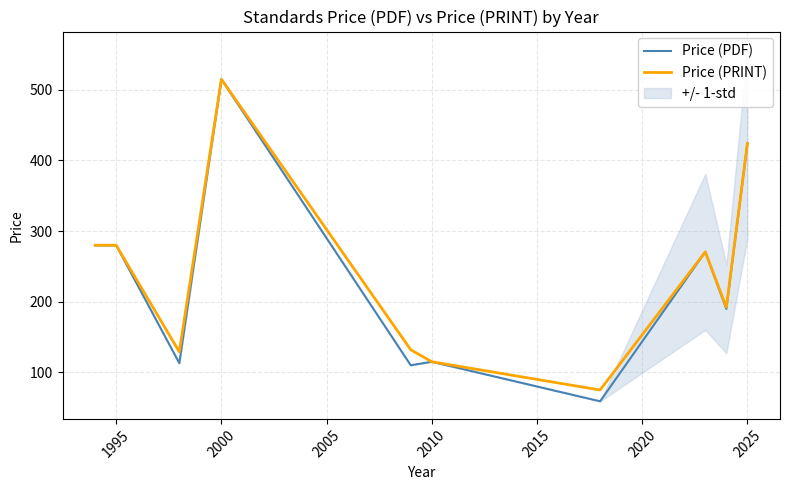

Is it true that Price (PDF) equals 280.0 at 1995?

True